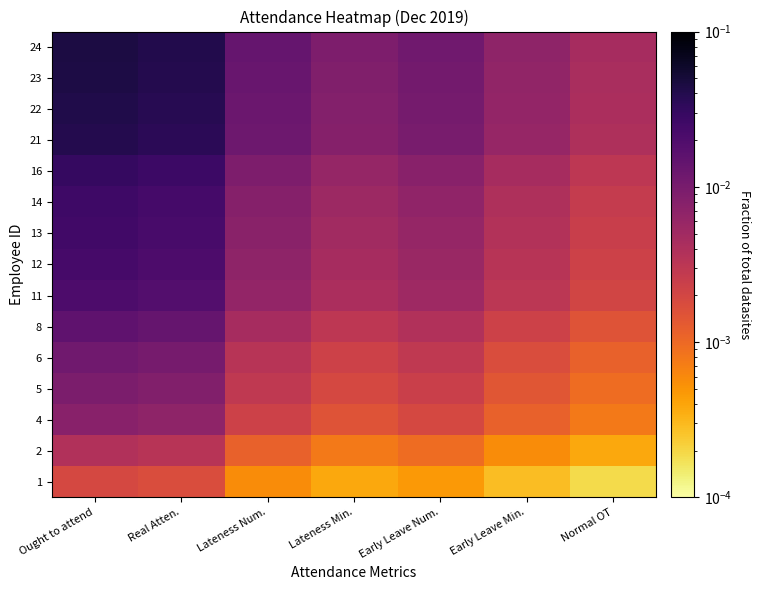

How many data points does each series have?

7